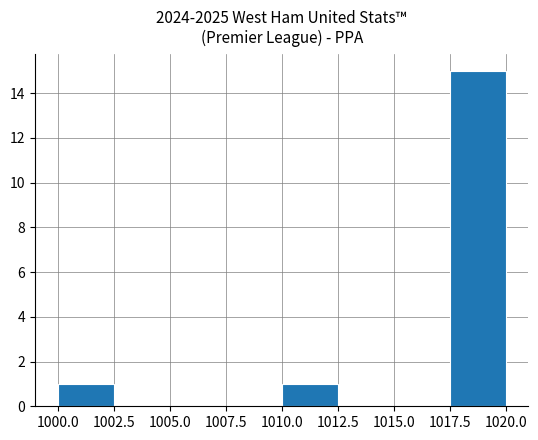

Which range on the x-axis has the tallest bar?

1017.5 to 1020.0